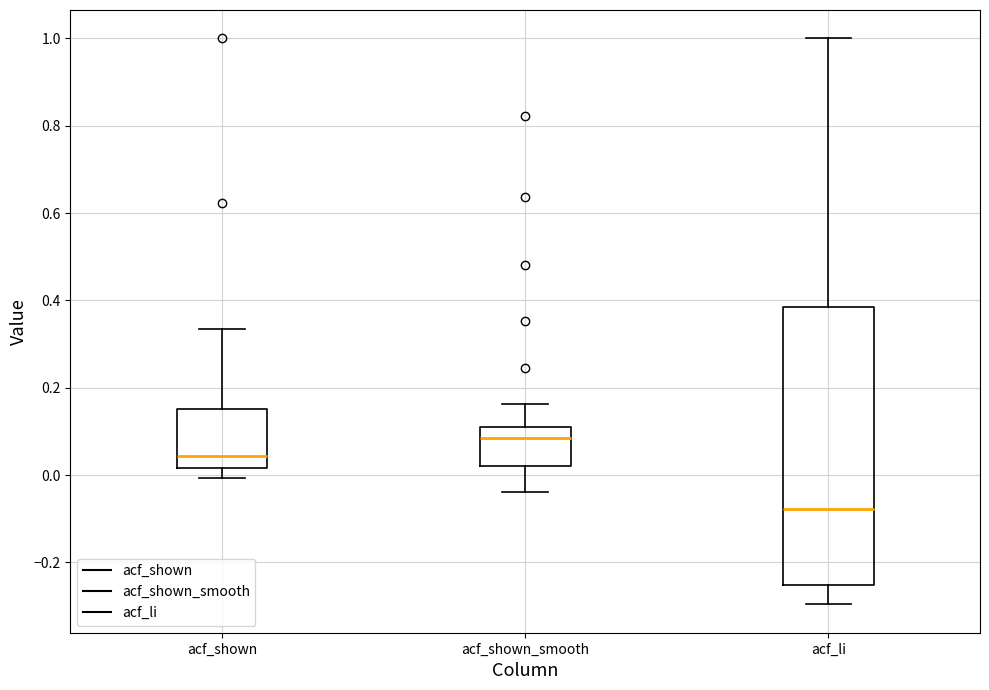

Which box's median line is the lowest?

acf_li